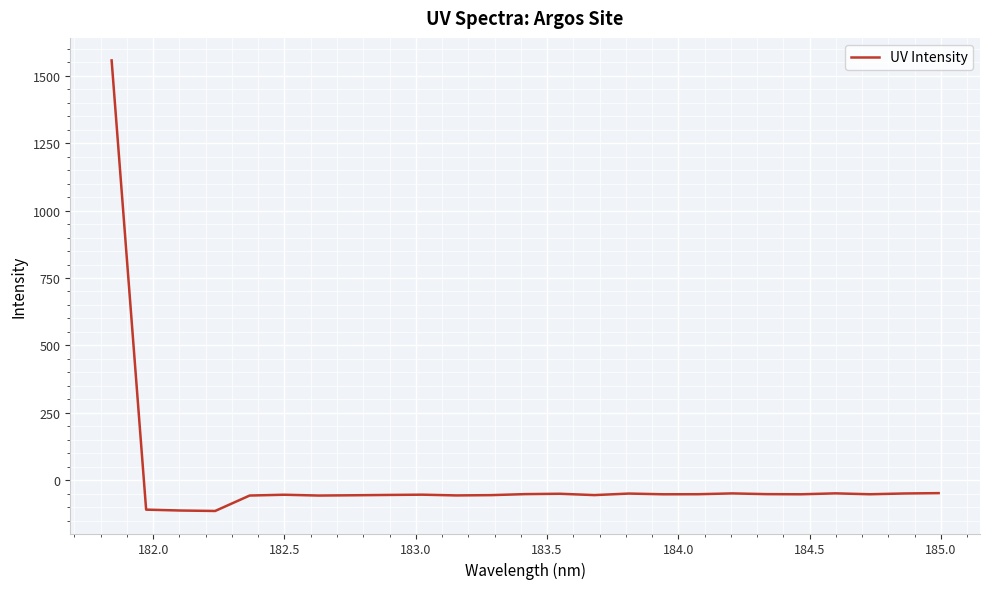

What is the difference between the maximum and minimum values?

1671.7